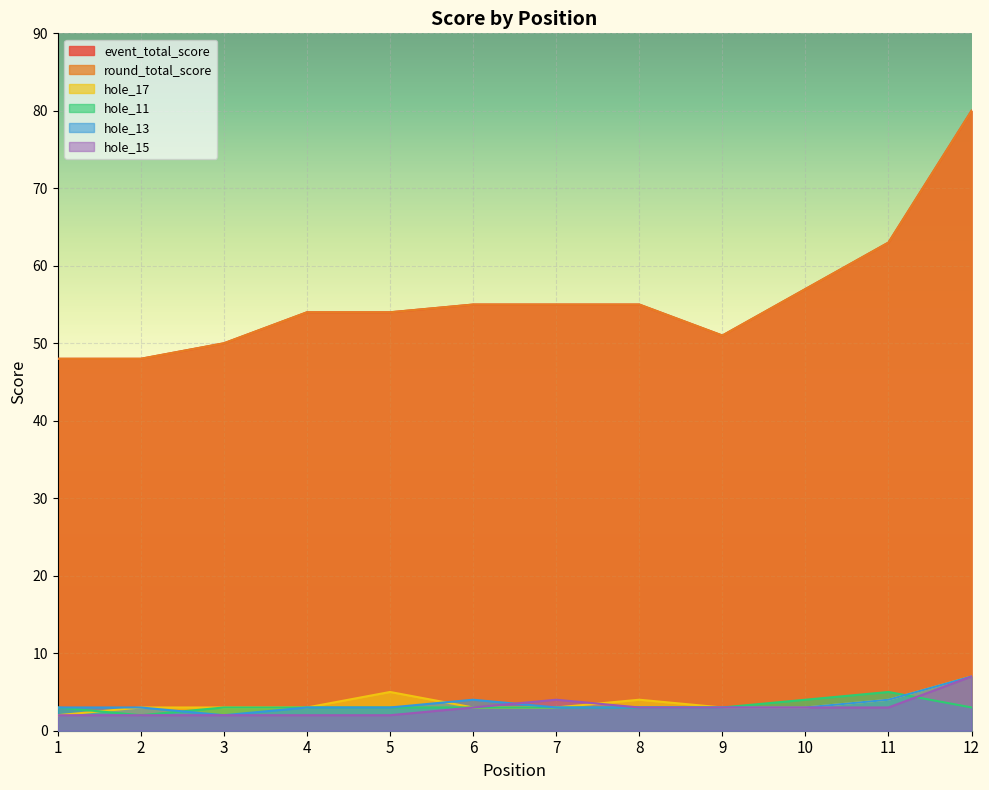

What are all the series names shown in the legend?

event_total_score, round_total_score, hole_17, hole_11, hole_13, hole_15